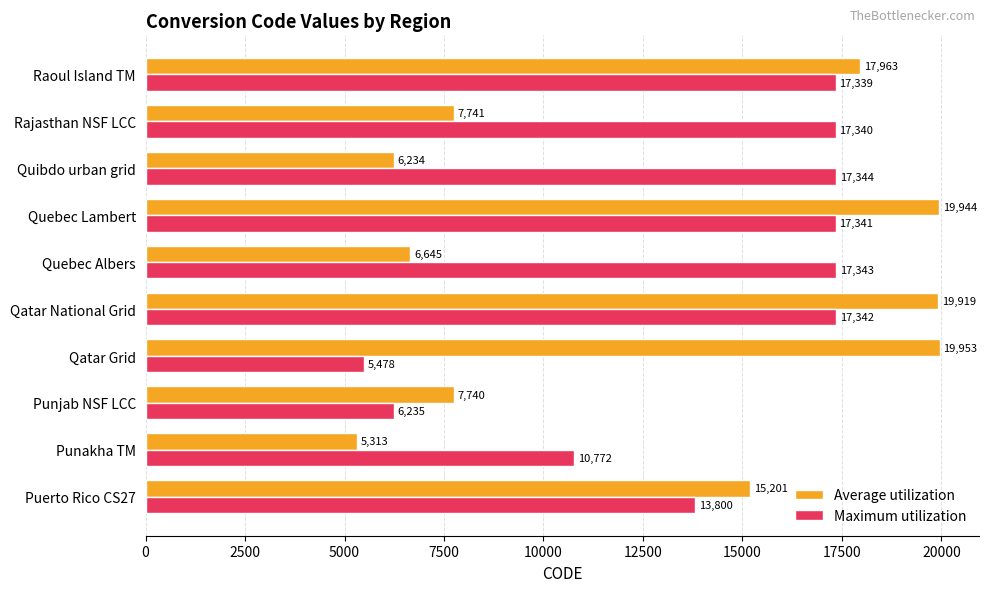

Which series has the widest spread of values?

Average utilization